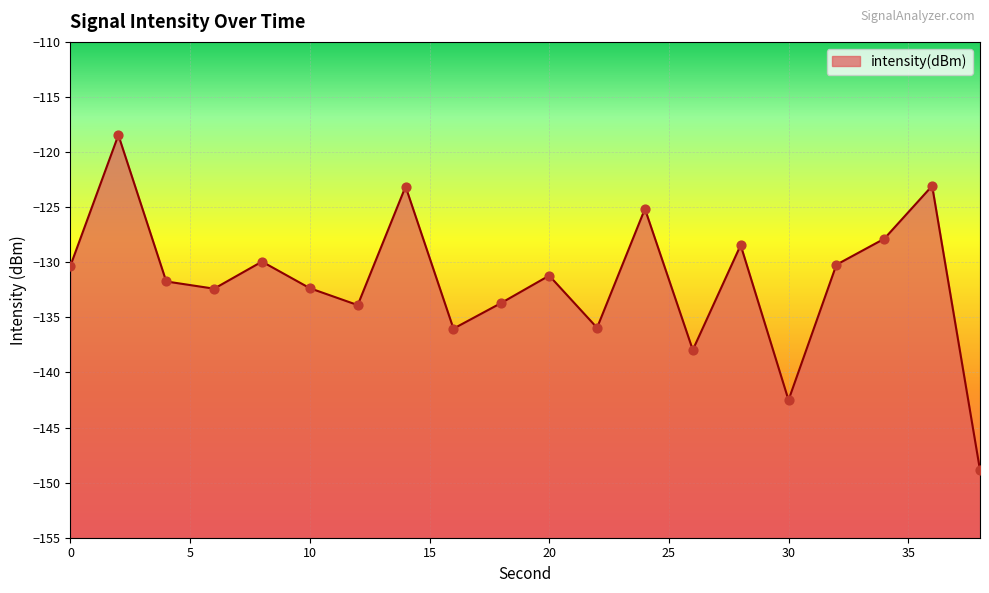

Which has a higher value, 28 or 20?

28